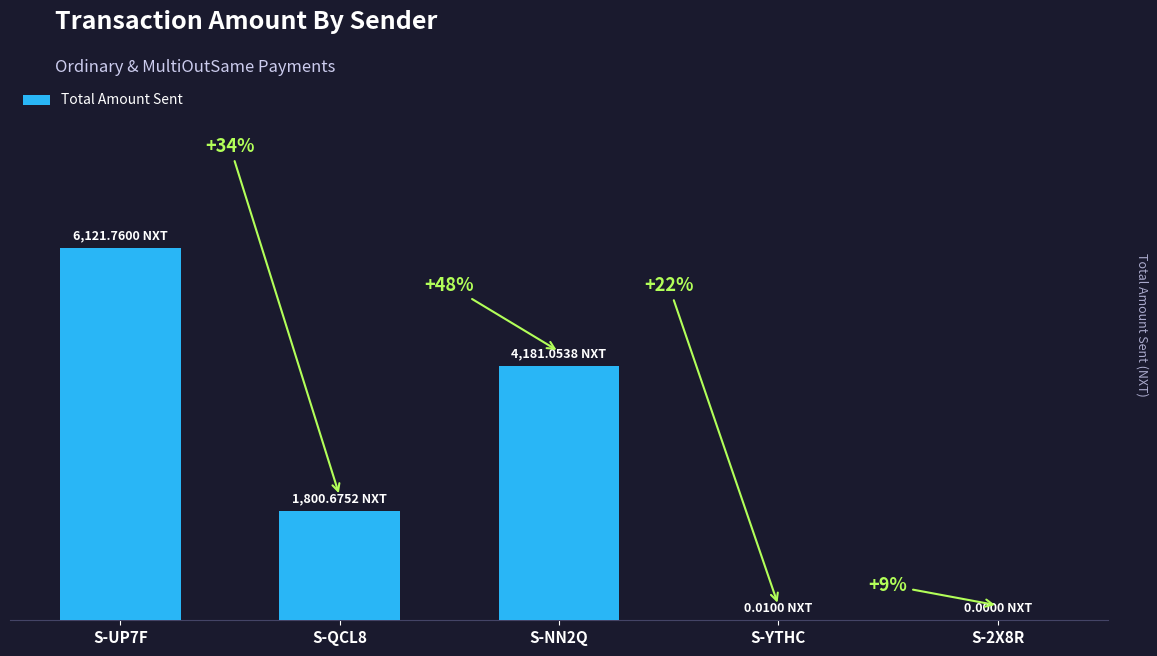

Reading left to right, what are all the values shown in this chart?

6121.8	1800.7	4181.1	0.0	0.0